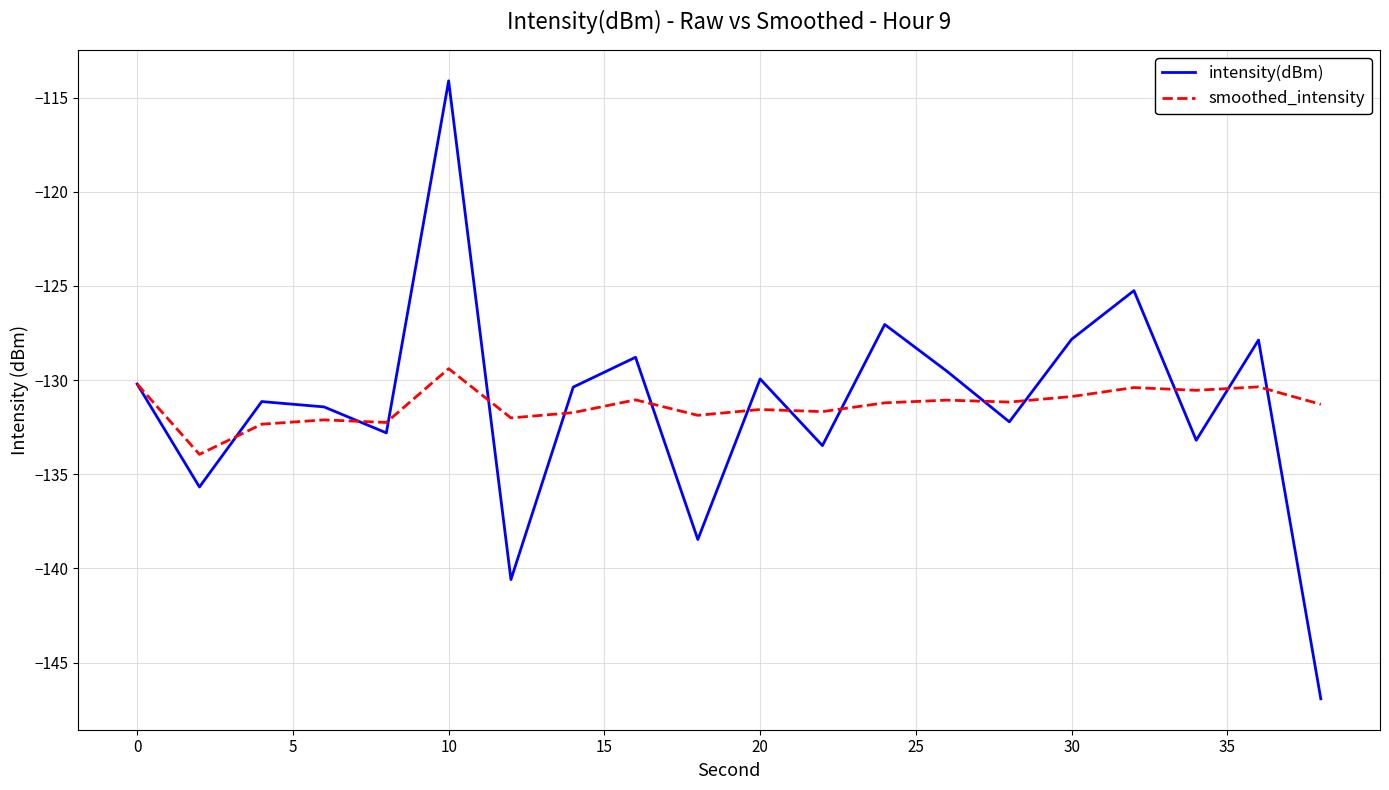

What is the smallest value displayed?

-146.9